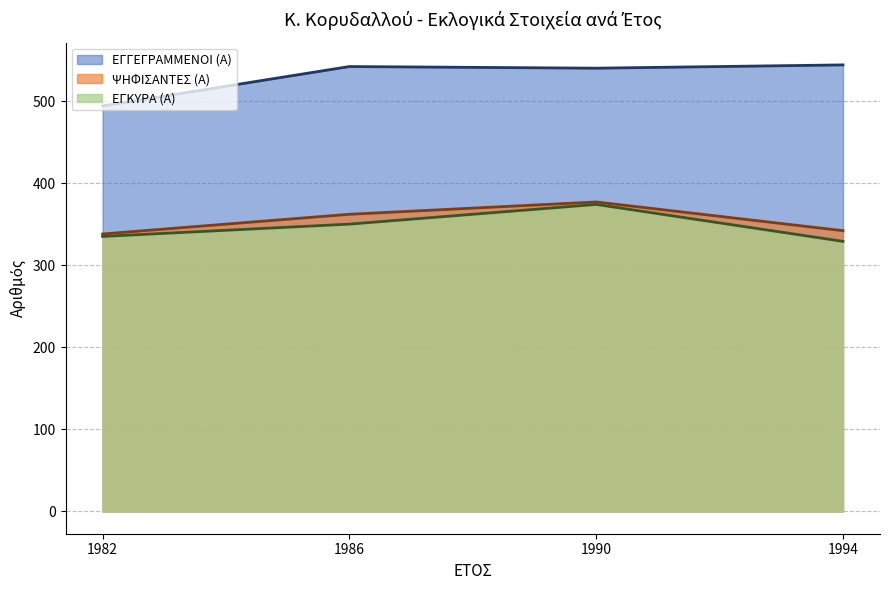

What is the difference between the maximum and minimum values in the ΕΓΚΥΡΑ (Α) (γραμμή) series?

45